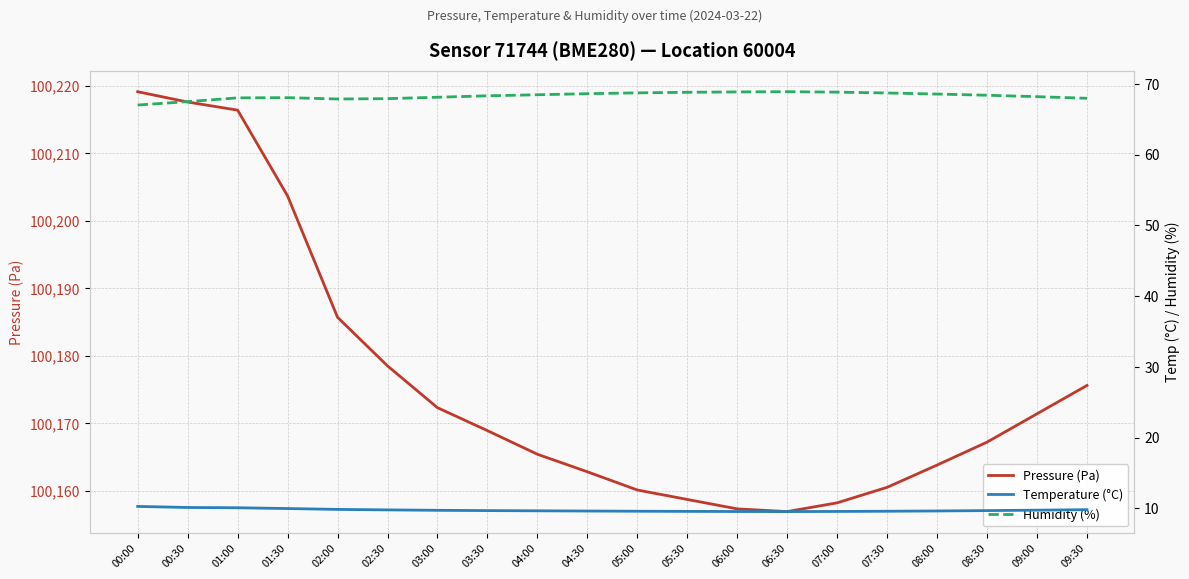

True or false: Humidity (%) and Temperature (°C) cross at least once.

False